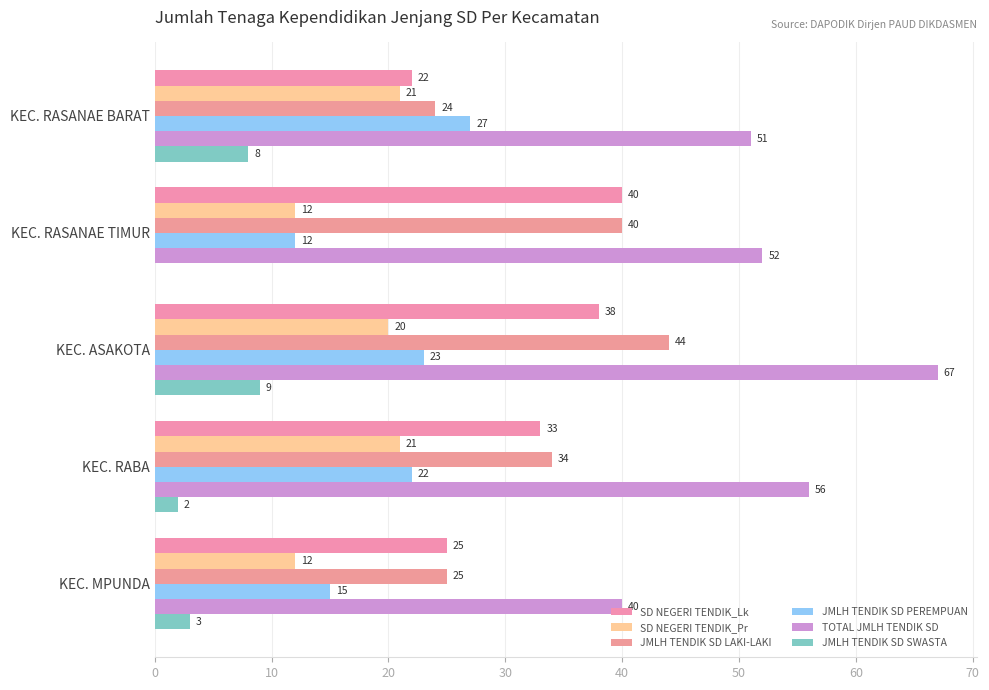

How many categories are shown in the chart?

5